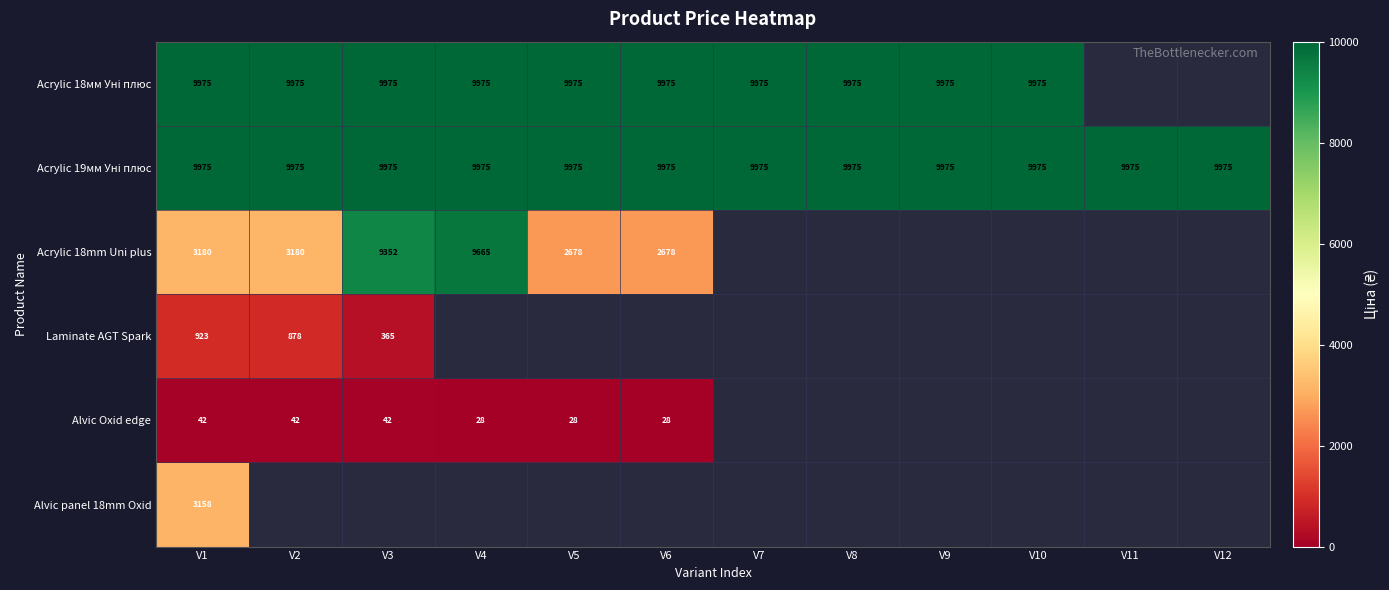

What is the sum of all Acrylic 18мм Уні плюс values?

99749.9